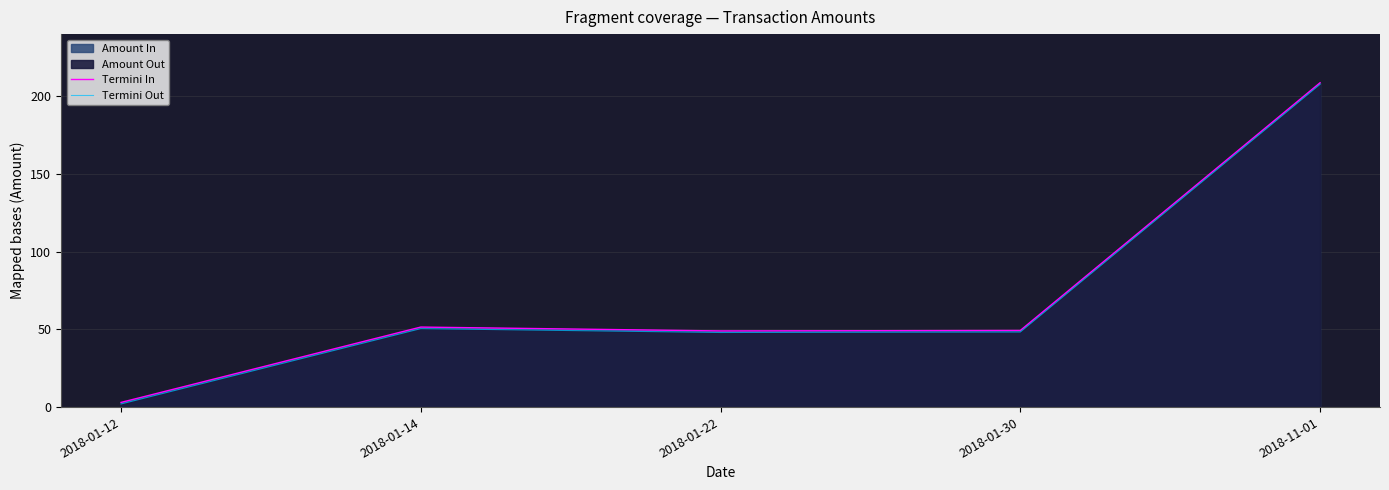

What is the spread (max minus min) of values at 2018-01-22?

1.0